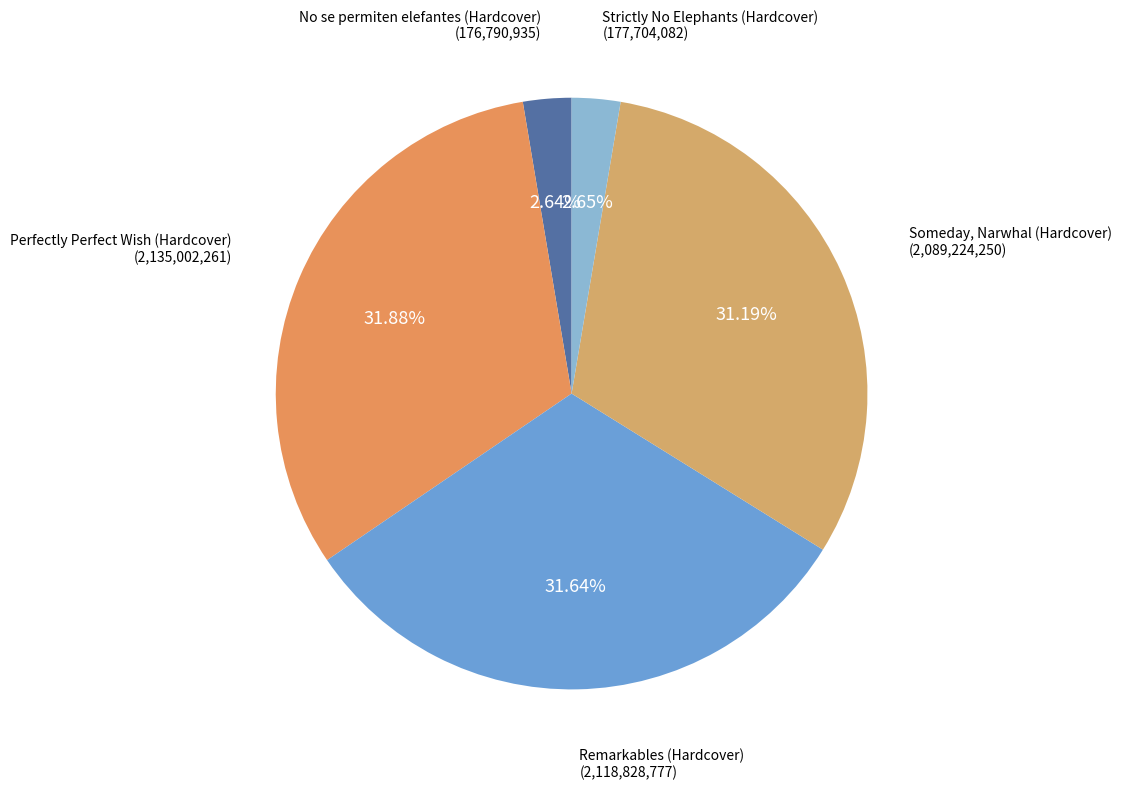

To the nearest percent, what is the combined percentage of Perfectly Perfect Wish (Hardcover) and Someday, Narwhal (Hardcover)?

63%